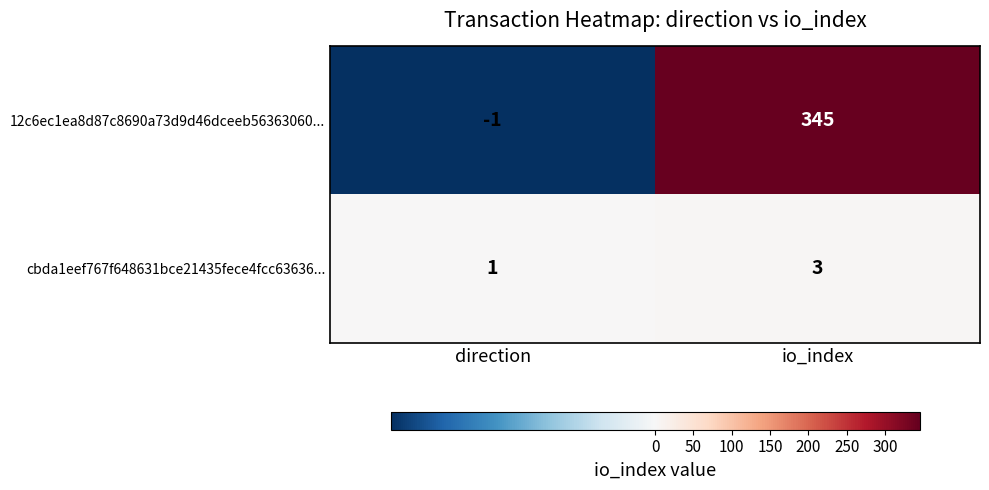

What is the average value of the 12c6ec1ea8d87c8690a73d9d46dceeb56363060... series?

172